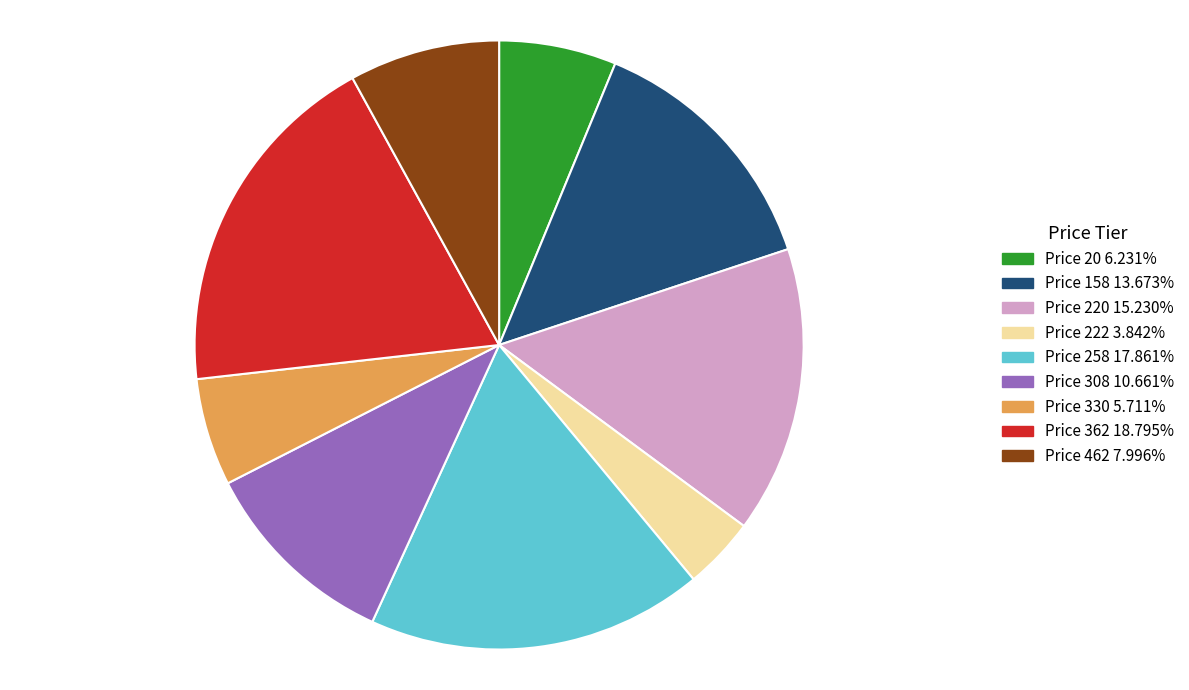

Is there a majority slice in this chart?

No